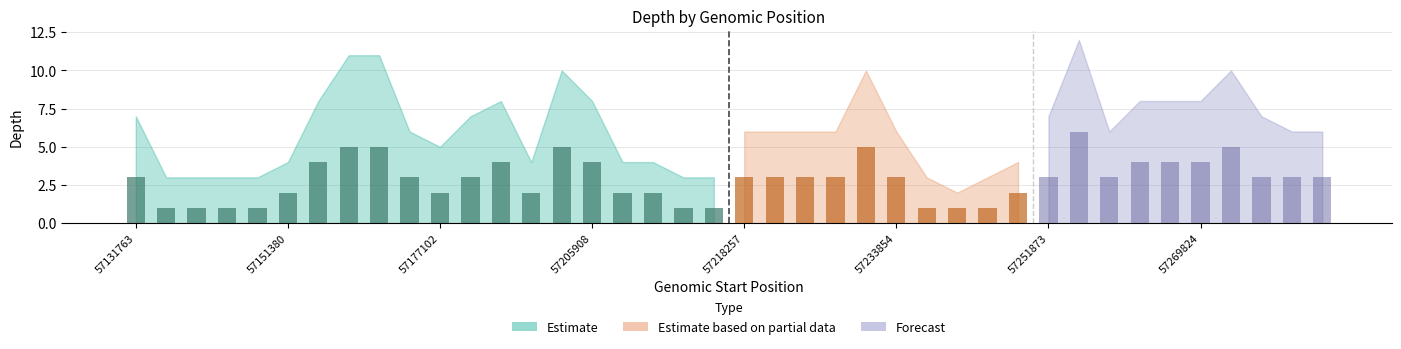

At 57144407, list the series in order from smallest to largest.

Forecast, Estimate based on partial data, Estimate